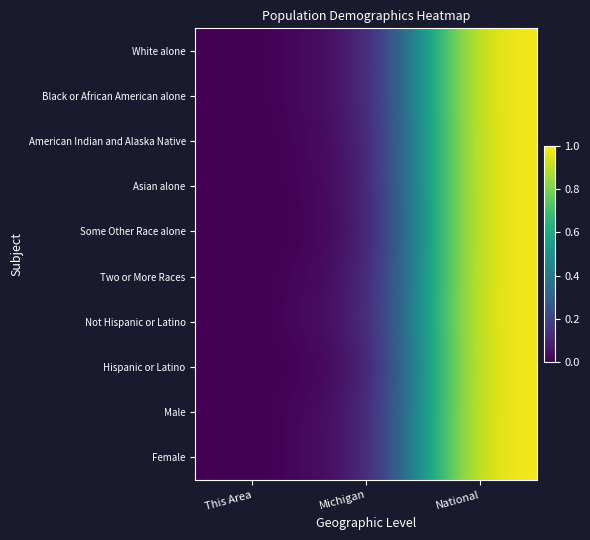

Reading right to left, transcribe all the data shown in this chart.

White alone: National=1.0	Michigan=0.0	This Area=0.0
Black or African American alone: National=1.0	Michigan=0.0	This Area=0.0
American Indian and Alaska Native: National=1.0	Michigan=0.0	This Area=0.0
Asian alone: National=1.0	Michigan=0.0	This Area=0.0
Some Other Race alone: National=1.0	Michigan=0.0	This Area=0.0
Two or More Races: National=1.0	Michigan=0.0	This Area=0.0
Not Hispanic or Latino: National=1.0	Michigan=0.0	This Area=0.0
Hispanic or Latino: National=1.0	Michigan=0.0	This Area=0.0
Male: National=1.0	Michigan=0.0	This Area=0.0
Female: National=1.0	Michigan=0.0	This Area=0.0